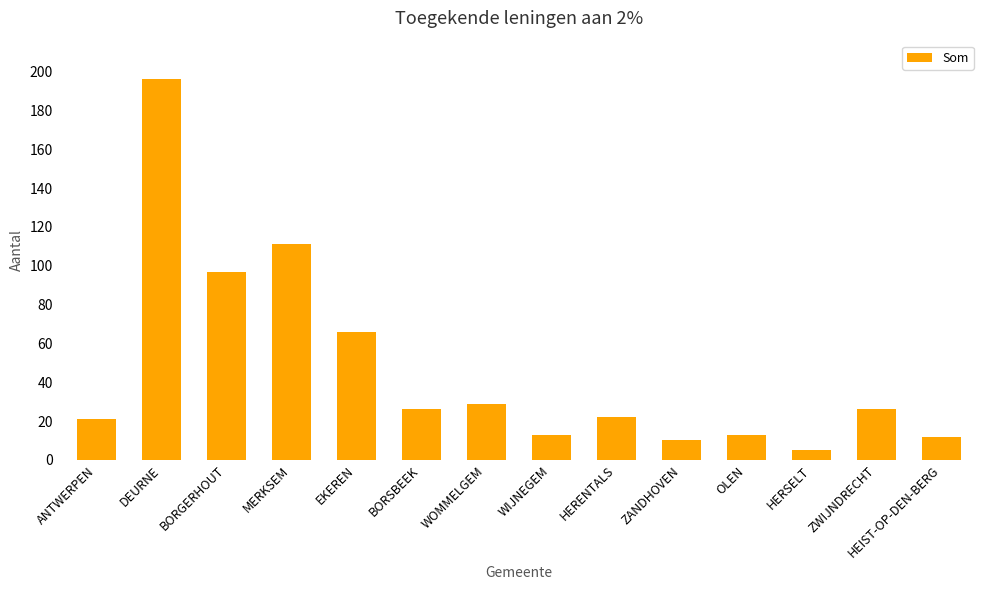

Reading right to left, what are all the values shown in this chart?

HEIST-OP-DEN-BERG=12	ZWIJNDRECHT=26	HERSELT=5	OLEN=13	ZANDHOVEN=10	HERENTALS=22	WIJNEGEM=13	WOMMELGEM=29	BORSBEEK=26	EKEREN=66	MERKSEM=111	BORGERHOUT=97	DEURNE=196	ANTWERPEN=21